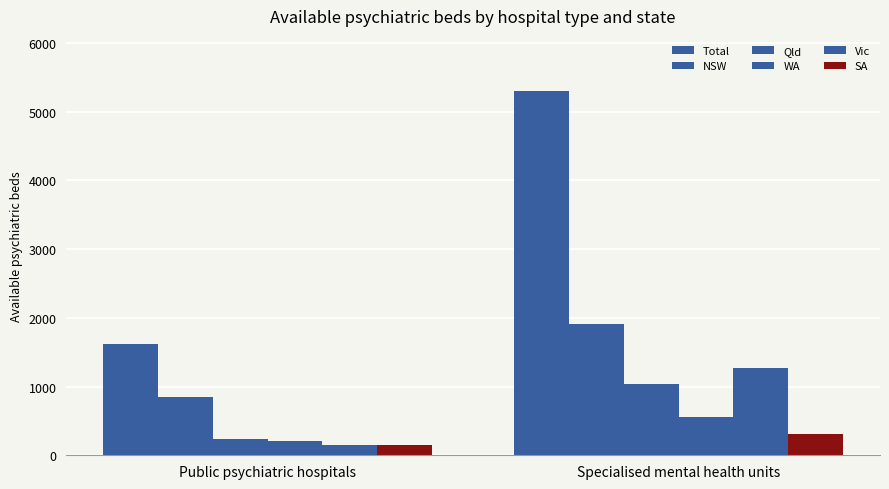

Reading left to right, transcribe all the data shown in this chart.

Total: 1612.8	5306.8
NSW: 851.3	1904.9
Qld: 239.0	1034.0
WA: 214.0	561.6
Vic: 152.0	1272.3
SA: 156.5	307.0